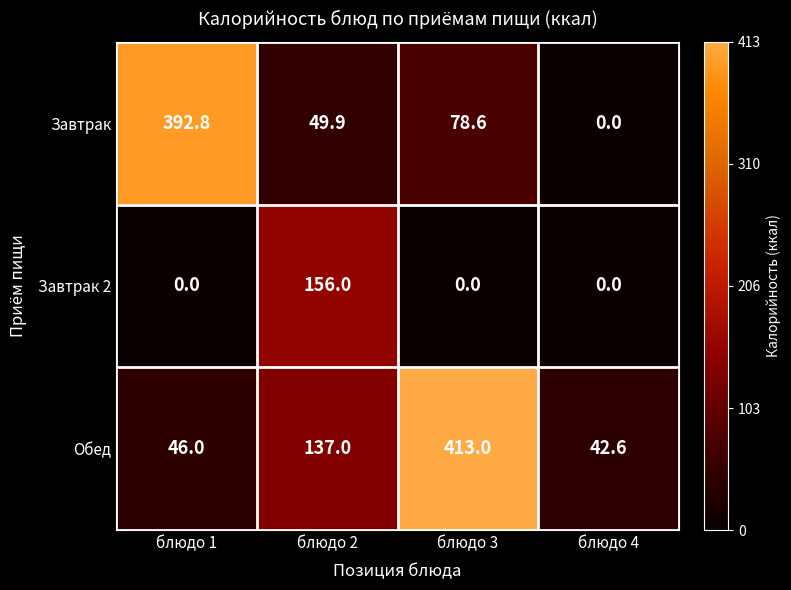

At which label does Обед reach its peak?

блюдо 3